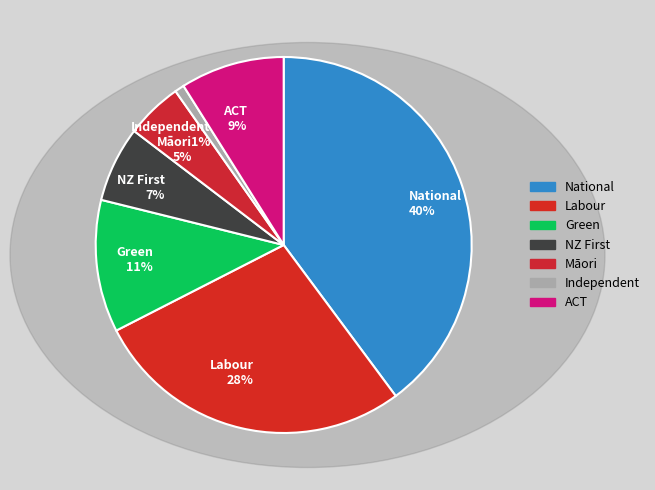

Which has a higher value, Independent 1% or Māori 5%?

Māori 5%